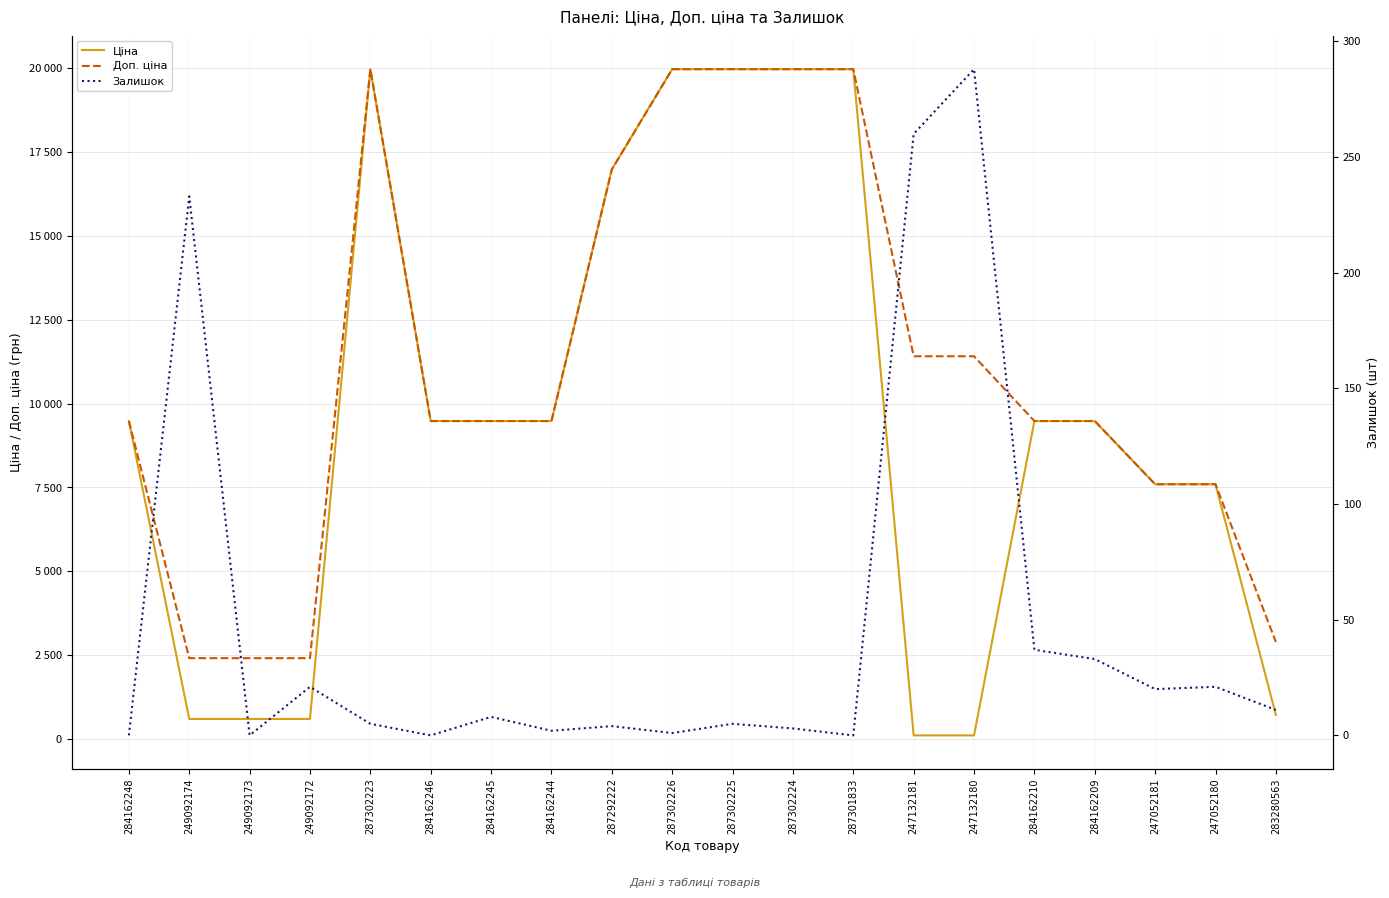

Which label corresponds to the largest value in the chart?

287302223